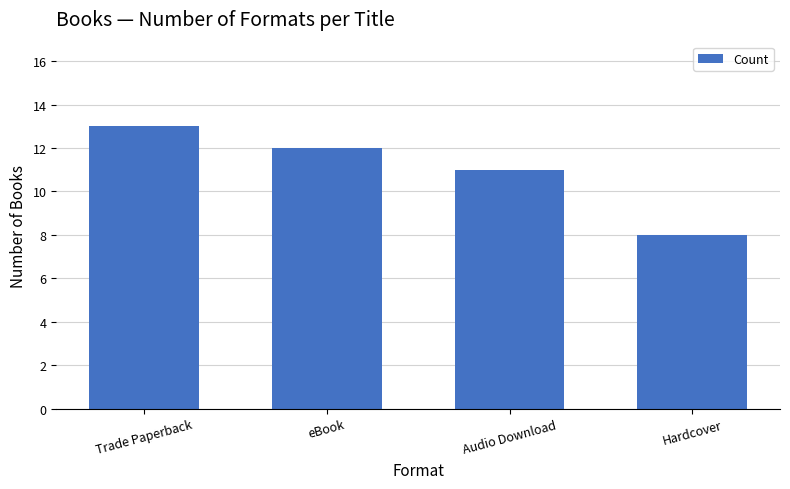

How many data points does each series have?

4